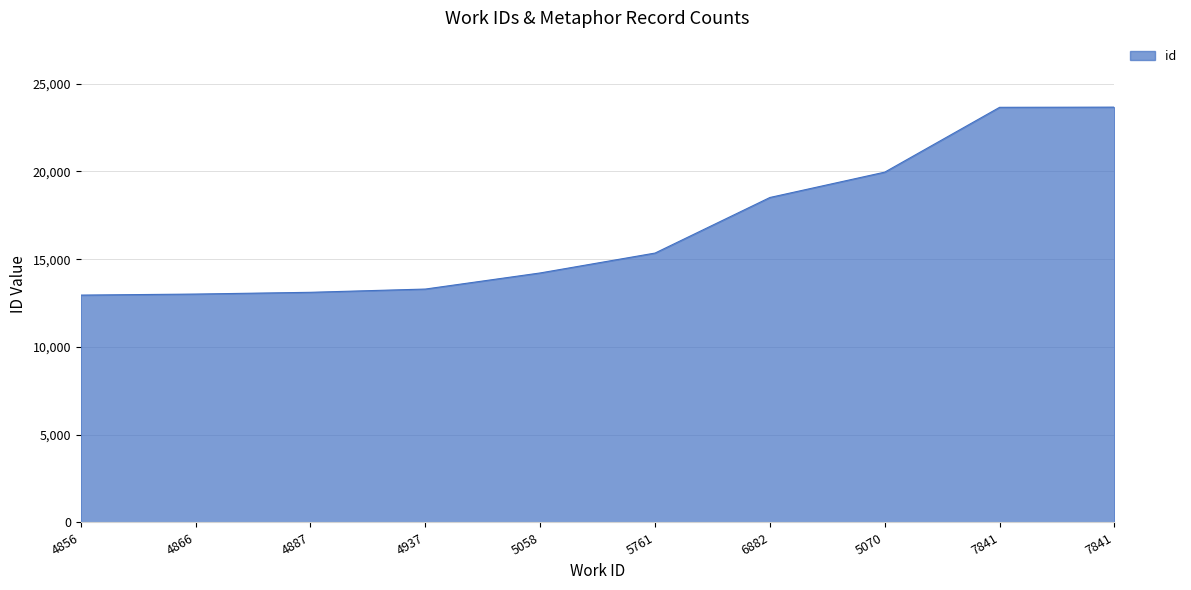

What is the change in value from 5070 to 7841?

+3703